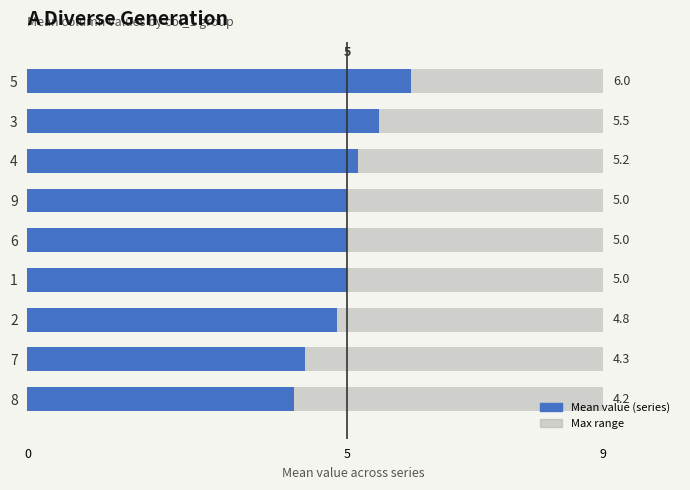

What is the smallest value displayed?

4.2